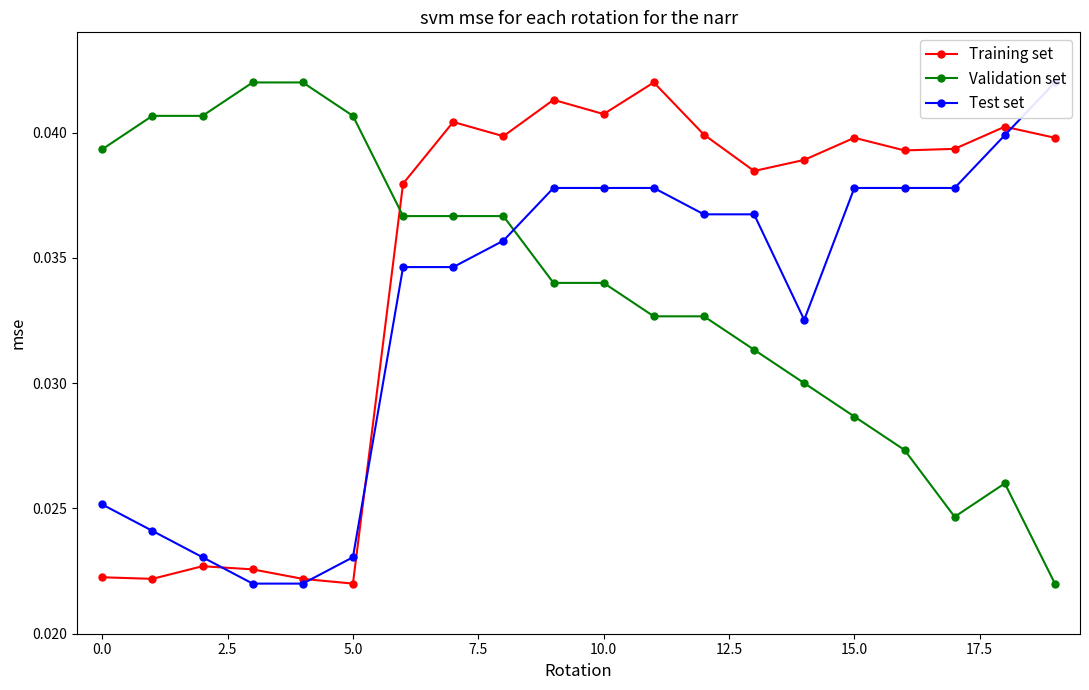

How many Validation set values are between 0 and 1?

20